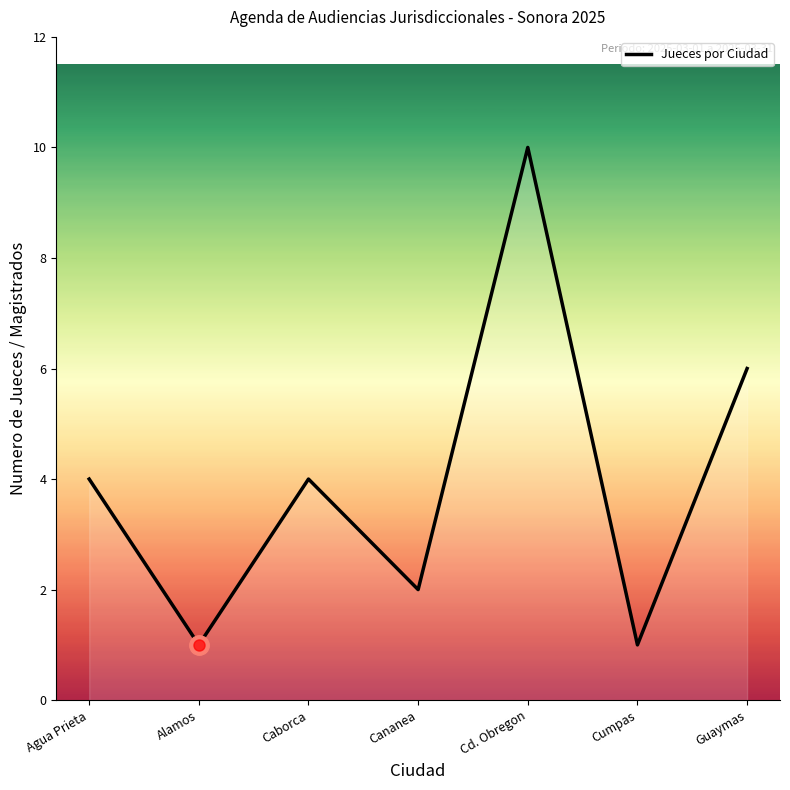

What is the maximum value shown in the chart?

10